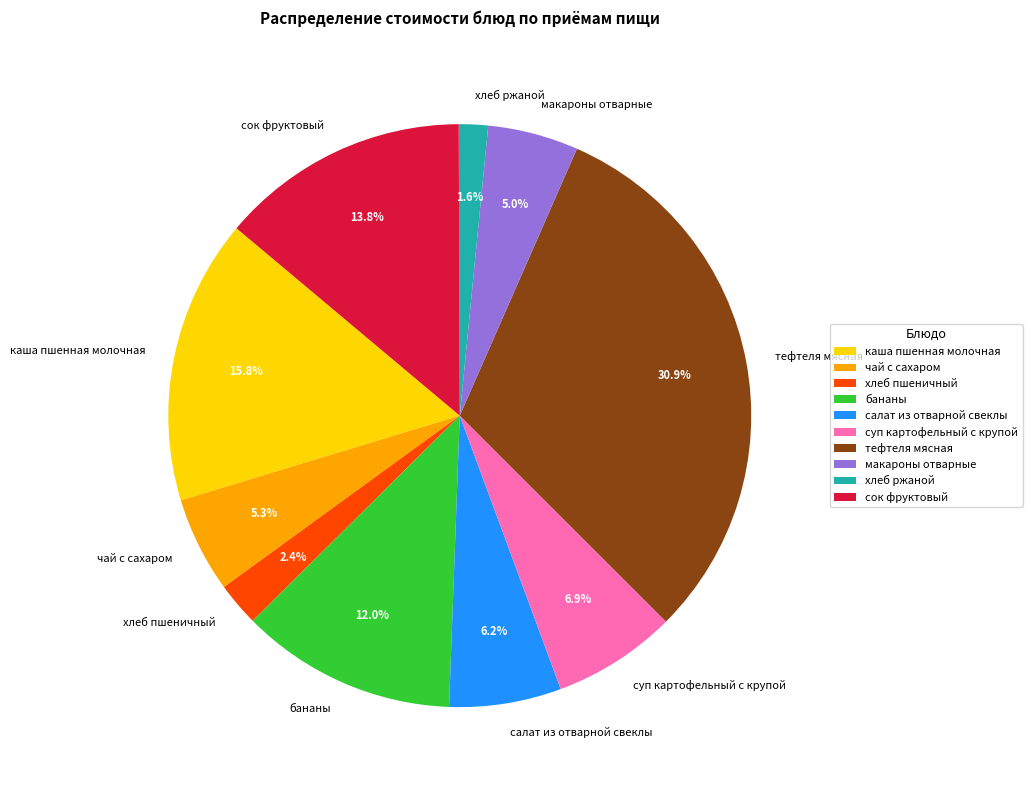

How many slices are in this pie chart?

10